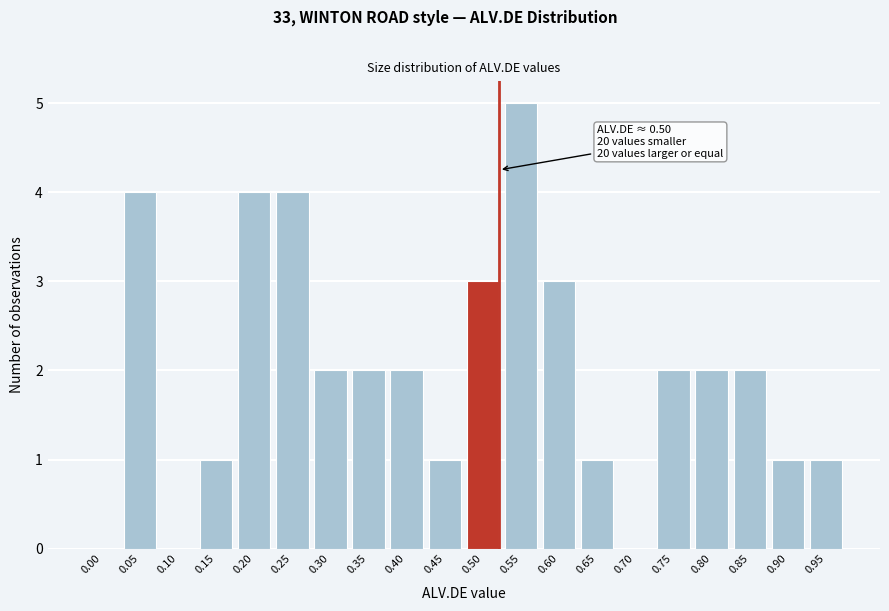

Reading left to right, what are all the values shown in this chart?

0.00=0	0.05=4	0.10=0	0.15=1	0.20=4	0.25=4	0.30=2	0.35=2	0.40=2	0.45=1	0.50=3	0.55=5	0.60=3	0.65=1	0.70=0	0.75=2	0.80=2	0.85=2	0.90=1	0.95=1